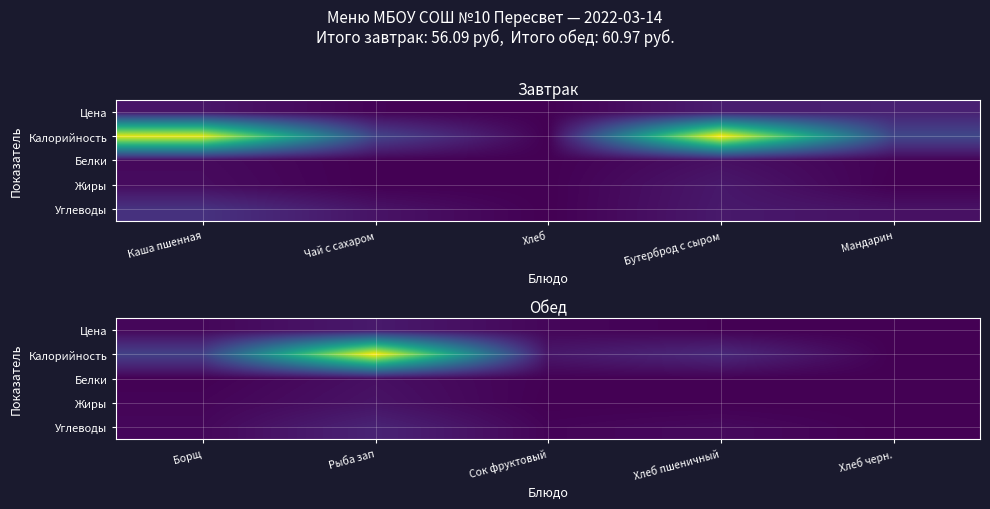

Is it true that Цена equals 0.5 at Хлеб пшеничный?

False